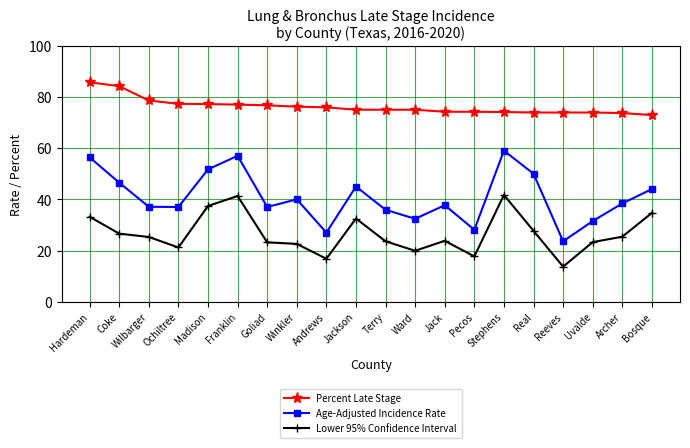

Which category has the lowest value across all series?

Reeves